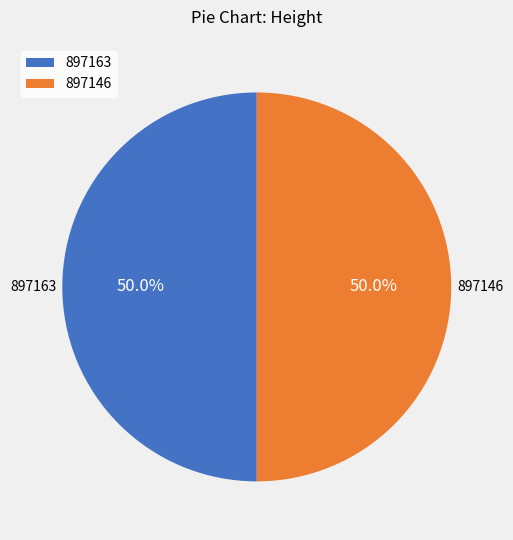

What is the total percentage of 897163 and 897146?

100.0%